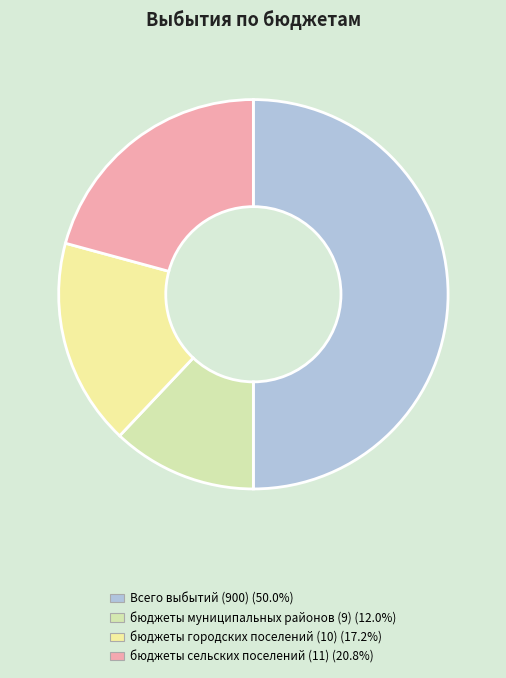

What percentage do бюджеты городских поселений (10) and Всего выбытий (900) together represent?

67.2%